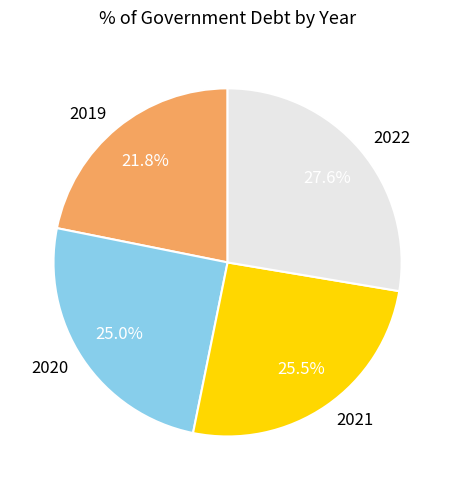

Which has a higher value, 2021 or 2019?

2021